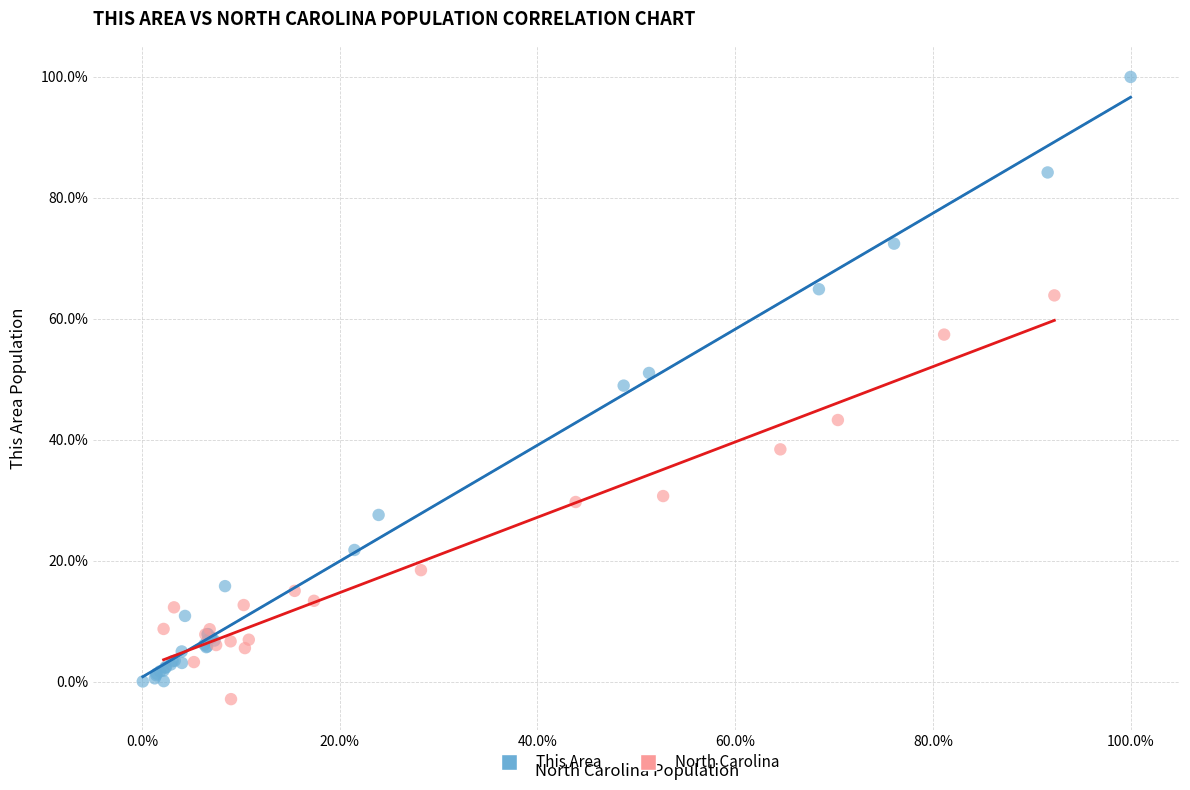

Which series contains the highest Y value?

This Area